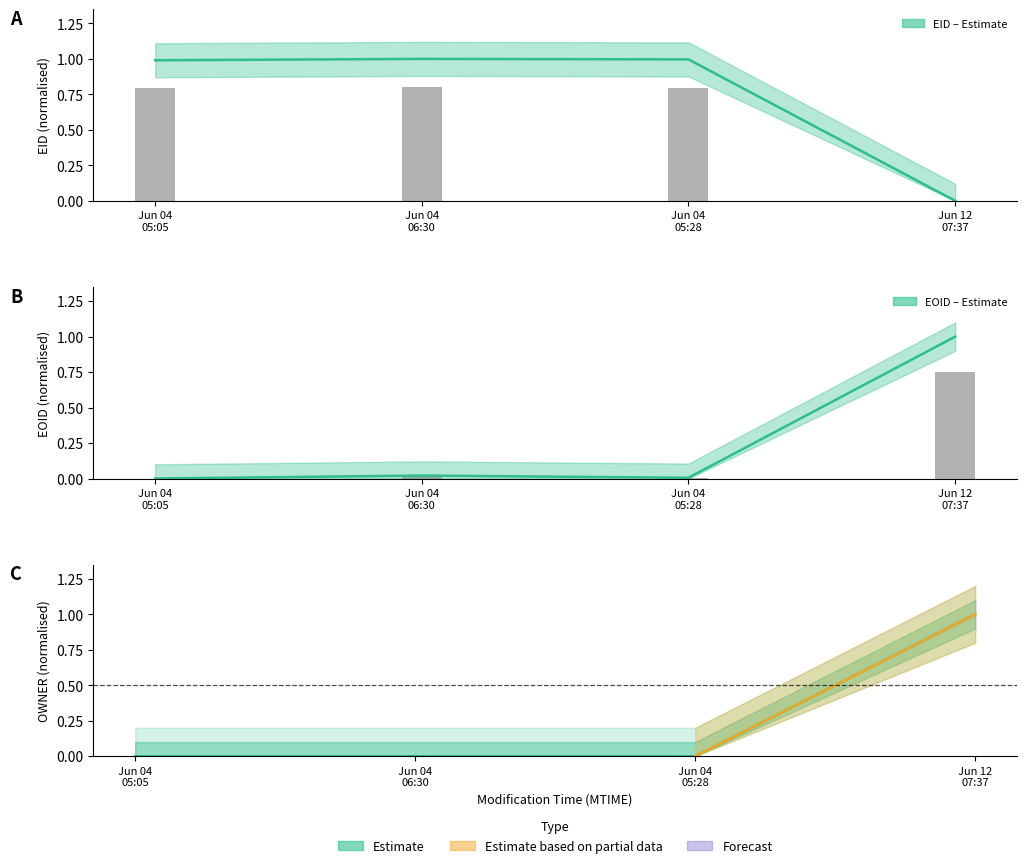

Count the OWNER values in the range 0 to 1.

4